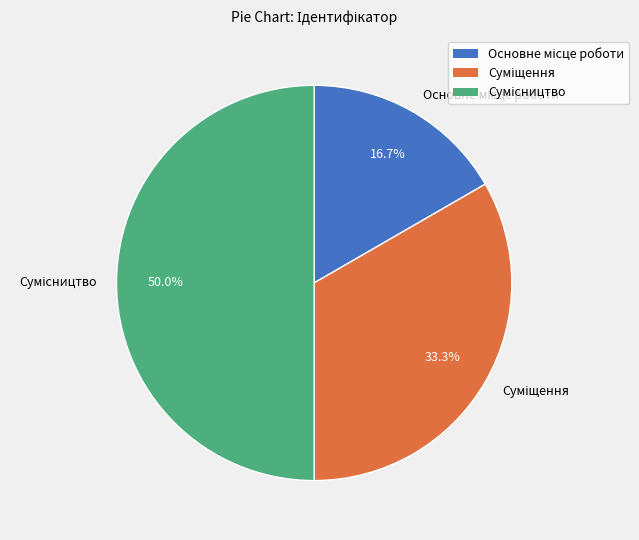

What is the total percentage of Суміщення and Основне місце роботи?

50.0%